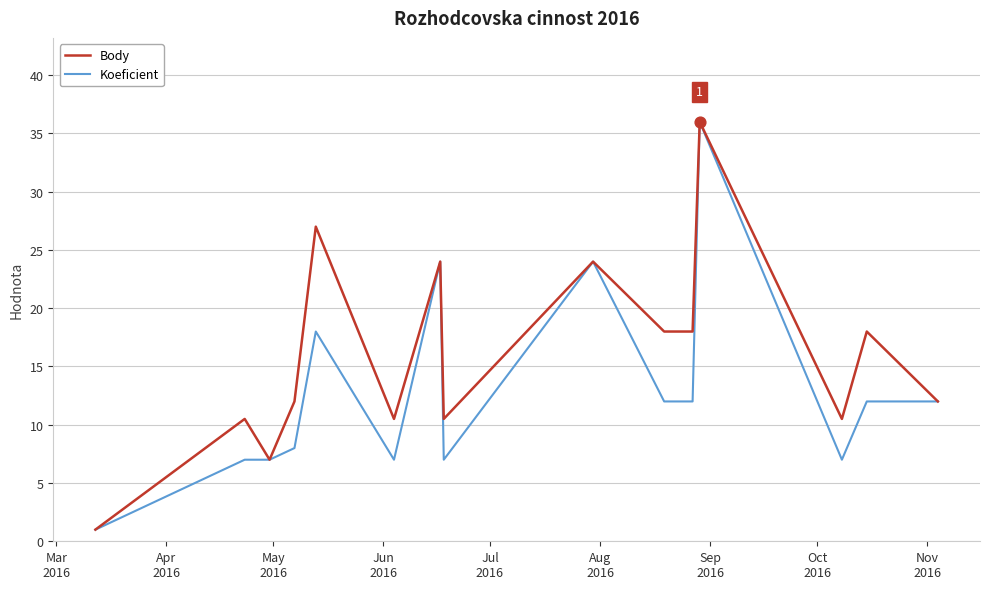

Which series has the largest total across all categories?

Body